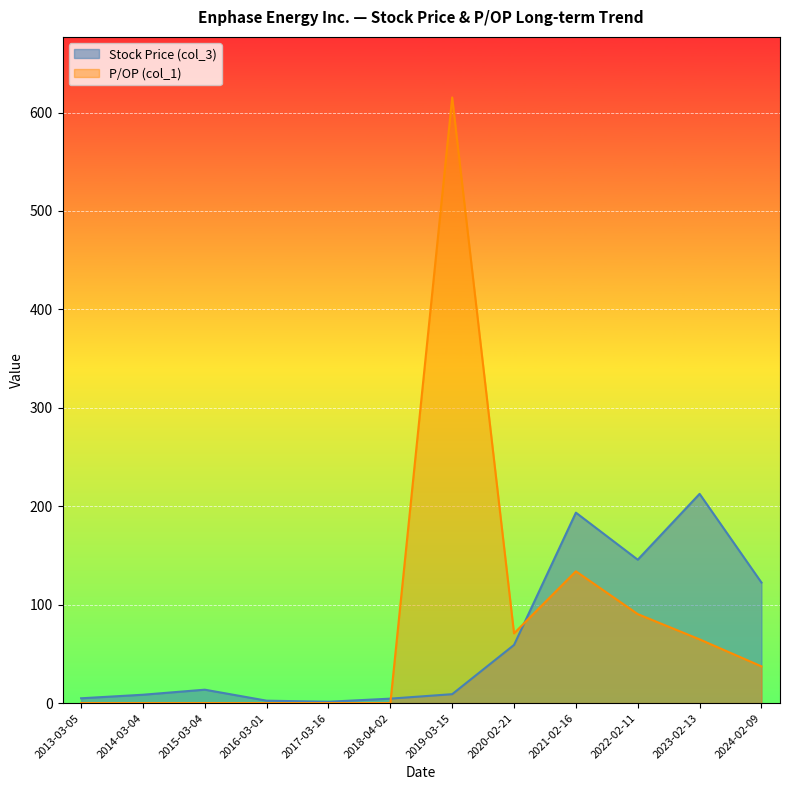

List the labels in order of Stock Price (col_3) value, largest first.

2023-02-13, 2021-02-16, 2022-02-11, 2024-02-09, 2020-02-21, 2015-03-04, 2019-03-15, 2014-03-04, 2013-03-05, 2018-04-02, 2016-03-01, 2017-03-16